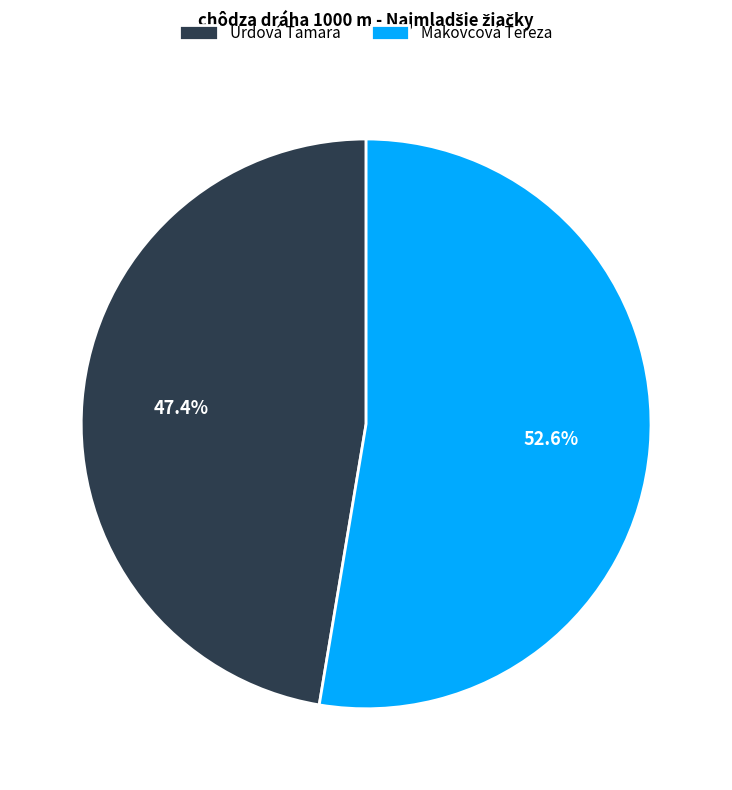

What is the ratio of the value at Urdová Tamara to the value at Makovcová Tereza?

0.9